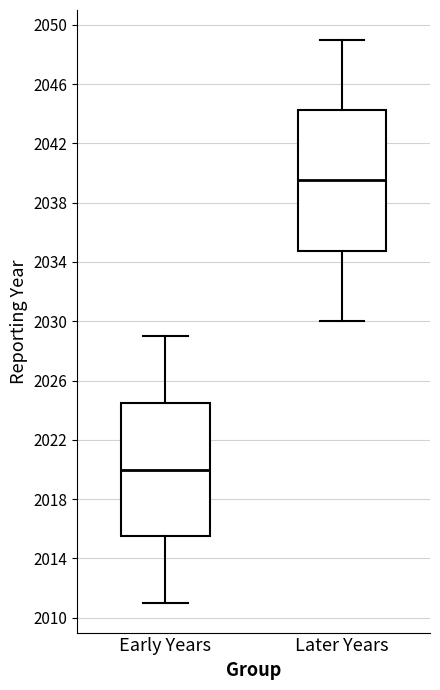

Reading left to right, read every box against the y-axis: the position of its median line, the range the box covers, and the ends of its whiskers. The values are not printed on the chart, so give them approximately, as read against the axis.

Early Years: median 2020.0, box 2015.5 to 2024.5, whiskers 2011.0 to 2029.0
Later Years: median 2039.5, box 2035.0 to 2044.5, whiskers 2030.0 to 2049.0